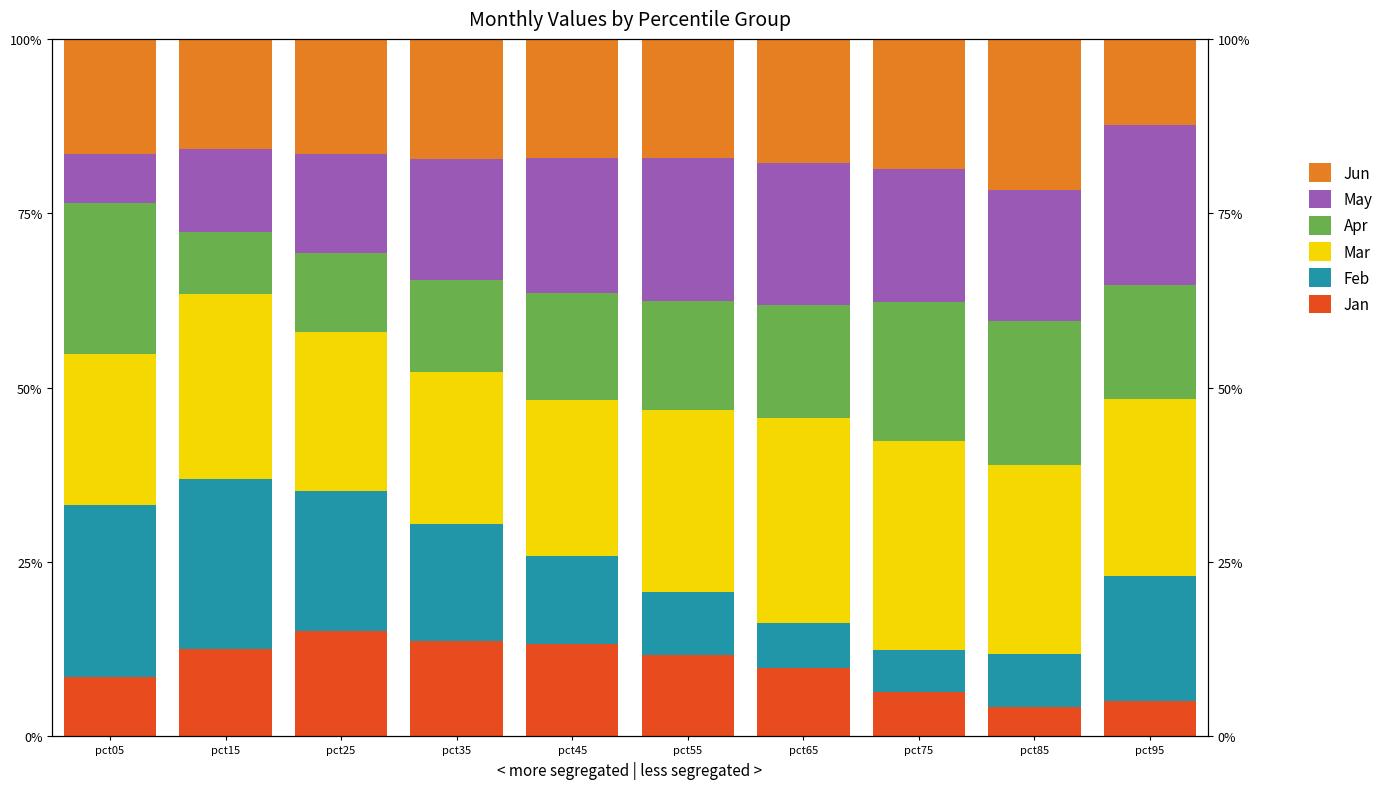

Is the value of Jun at pct75 greater than the value of Mar at pct55?

No